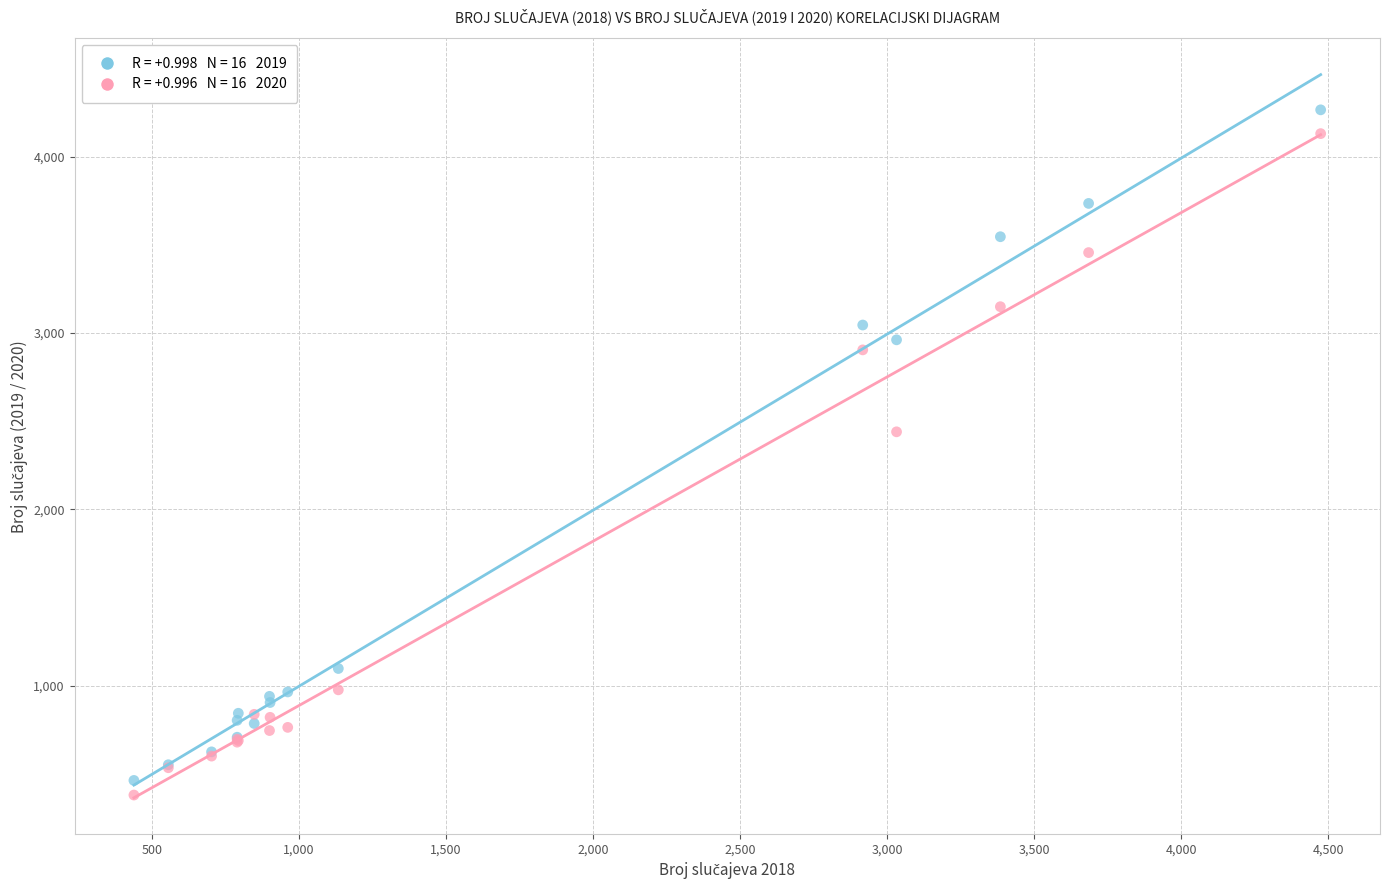

Across all series, what Y value is closest to 2323?

2440